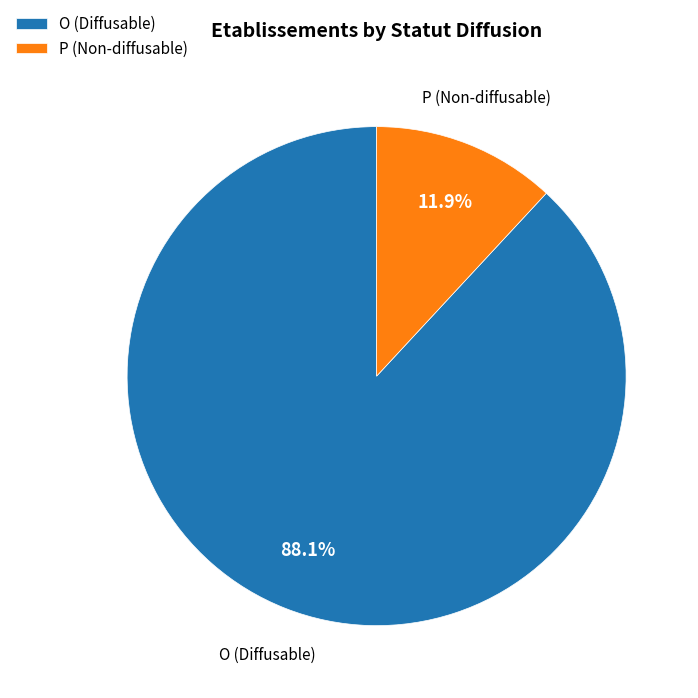

Does P account for over 50% of the chart?

No